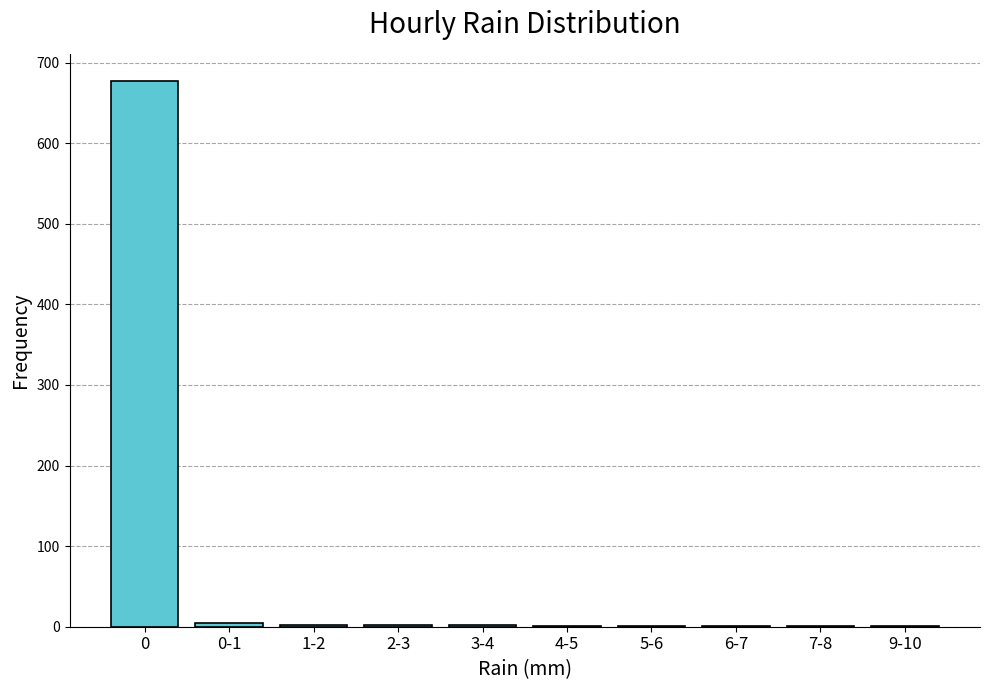

The chart shows a value of 677 at 0. True or false?

True